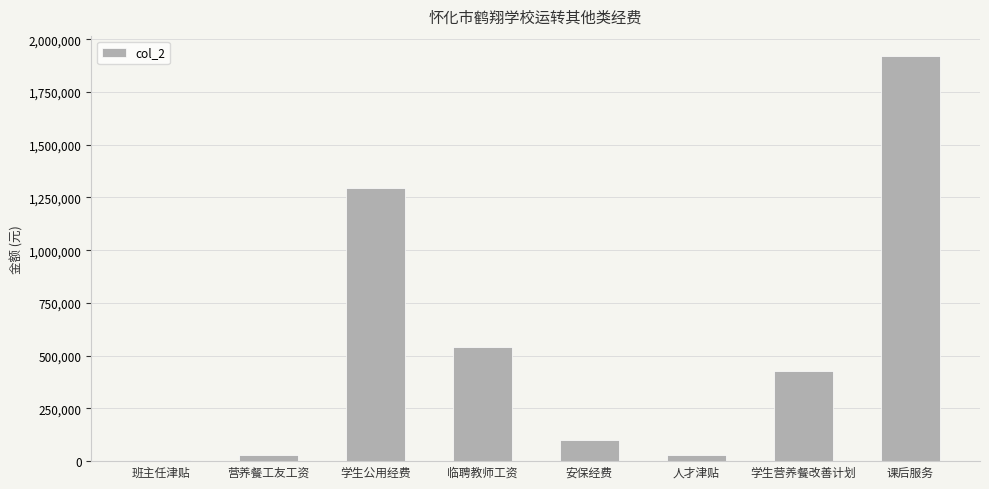

What is the sum of the values at 安保经费 and 临聘教师工资?

639360